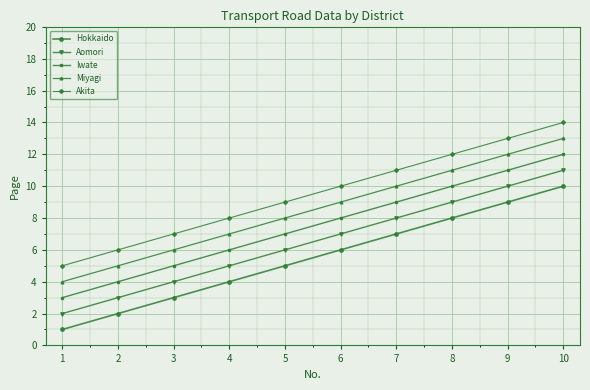

What is the difference between the highest and lowest values at 5?

4